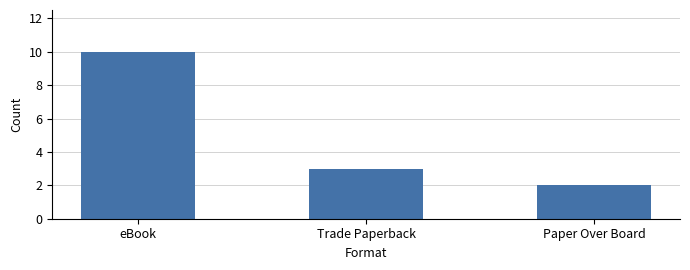

Which label corresponds to the largest value in the chart?

eBook